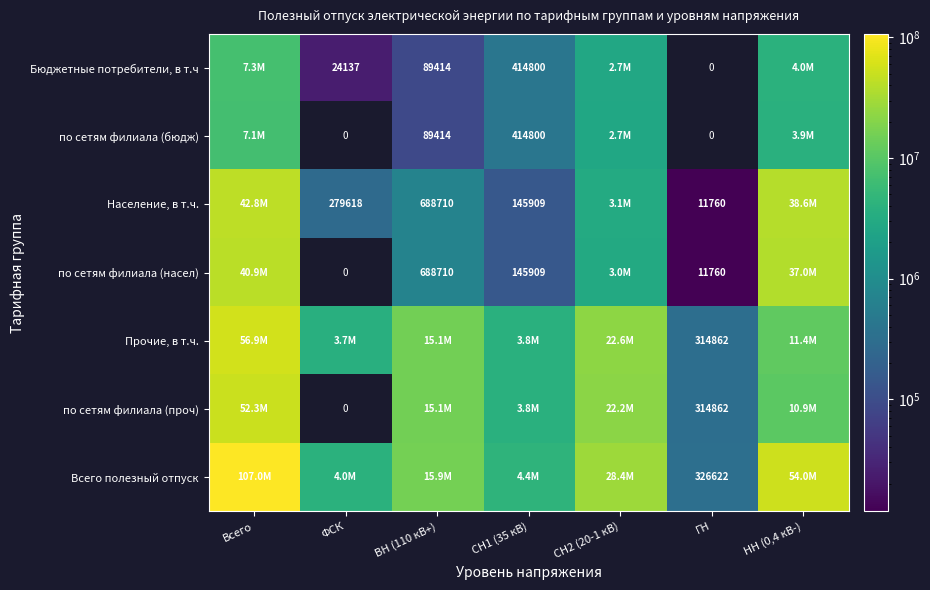

Which category has the highest value across all series?

Всего